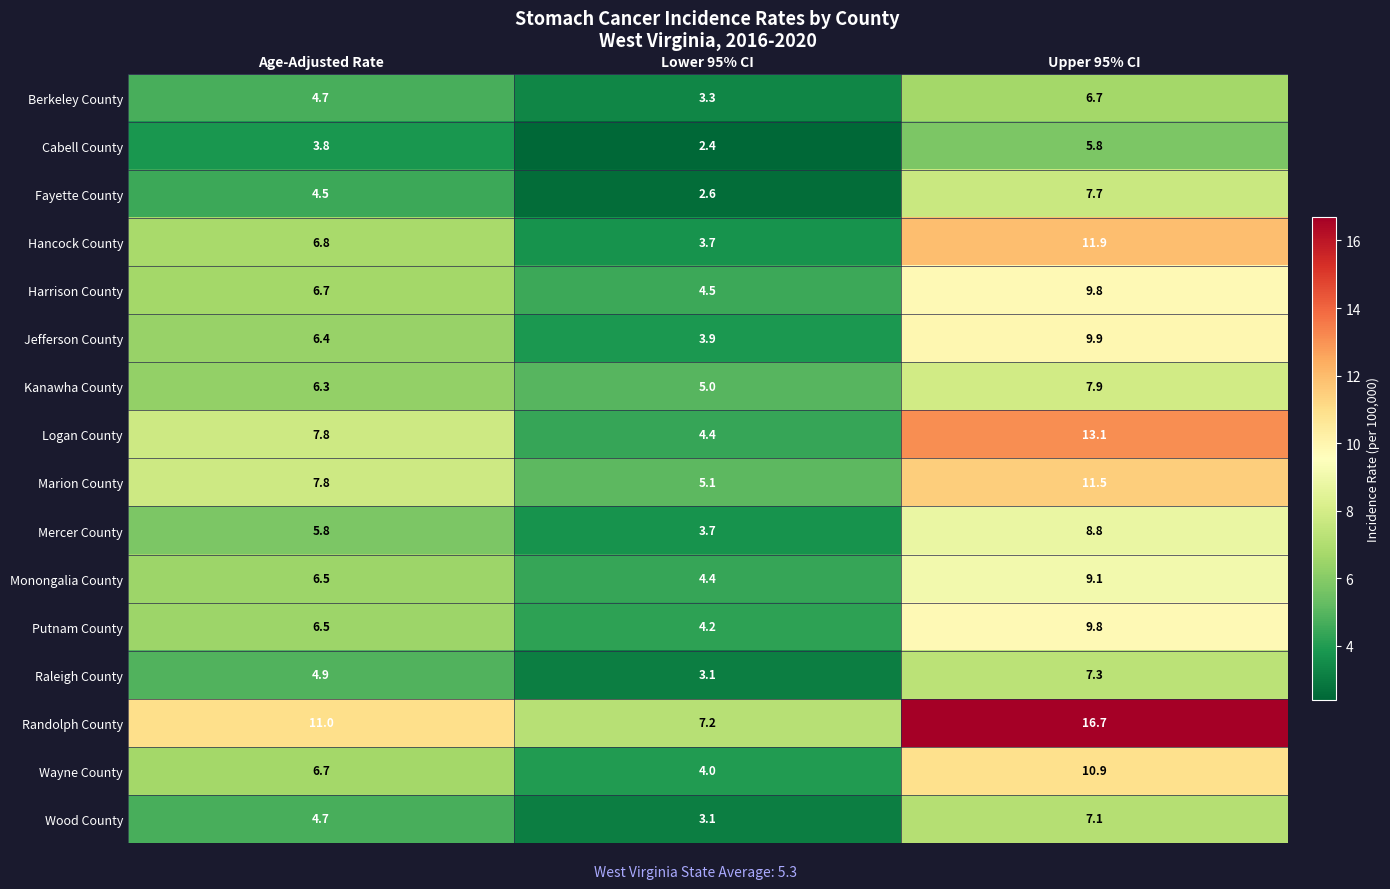

What is the difference between the Raleigh County values at Upper 95% CI and Lower 95% CI?

4.2